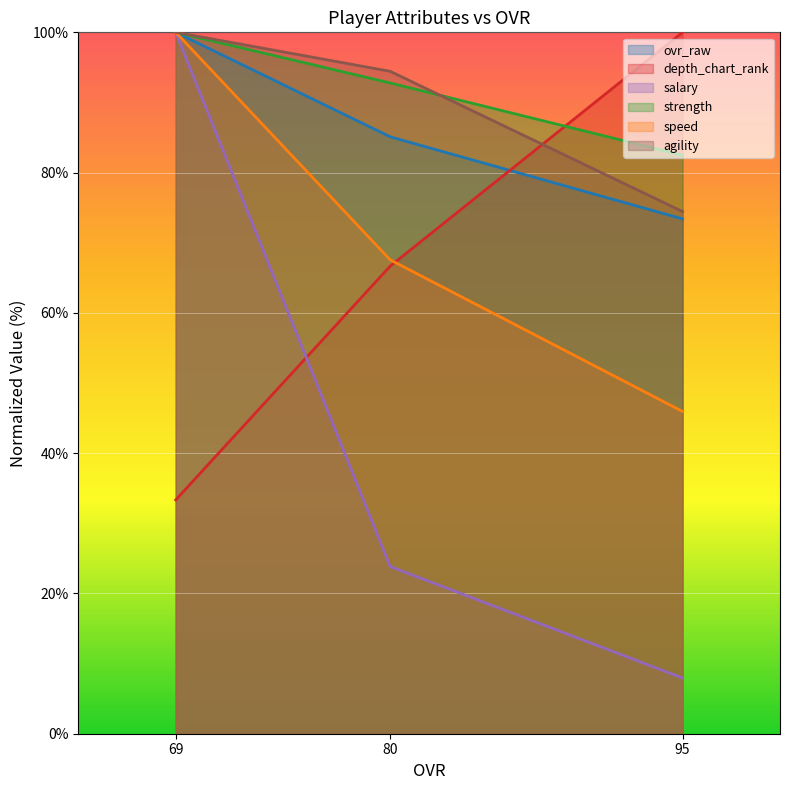

At which label does speed reach its minimum?

95